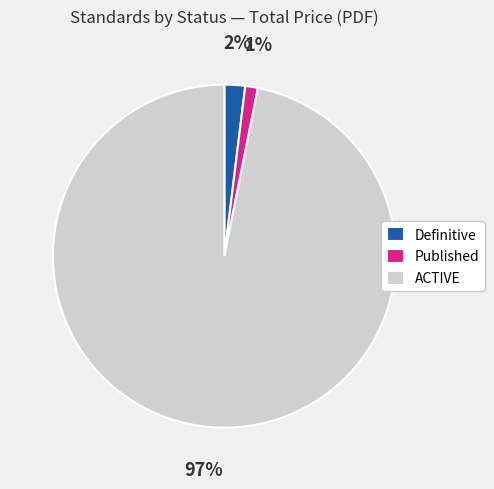

How many segments does this pie chart have?

3